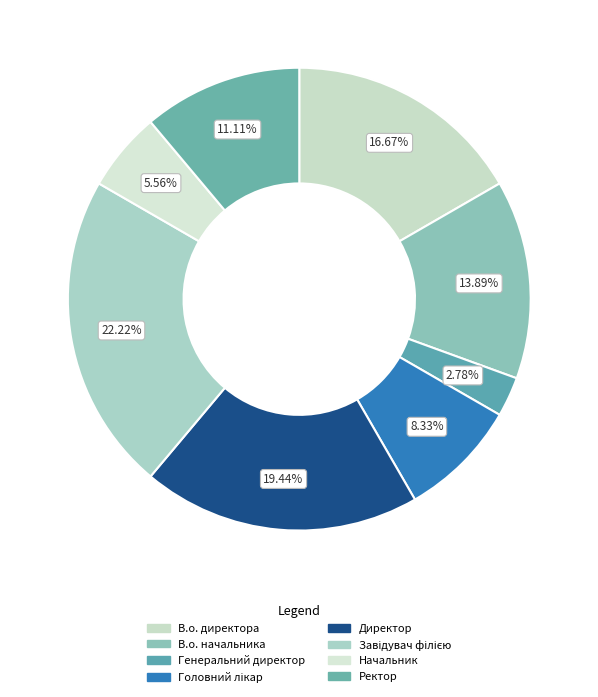

How much of the chart is everything except Начальник?

94.4%